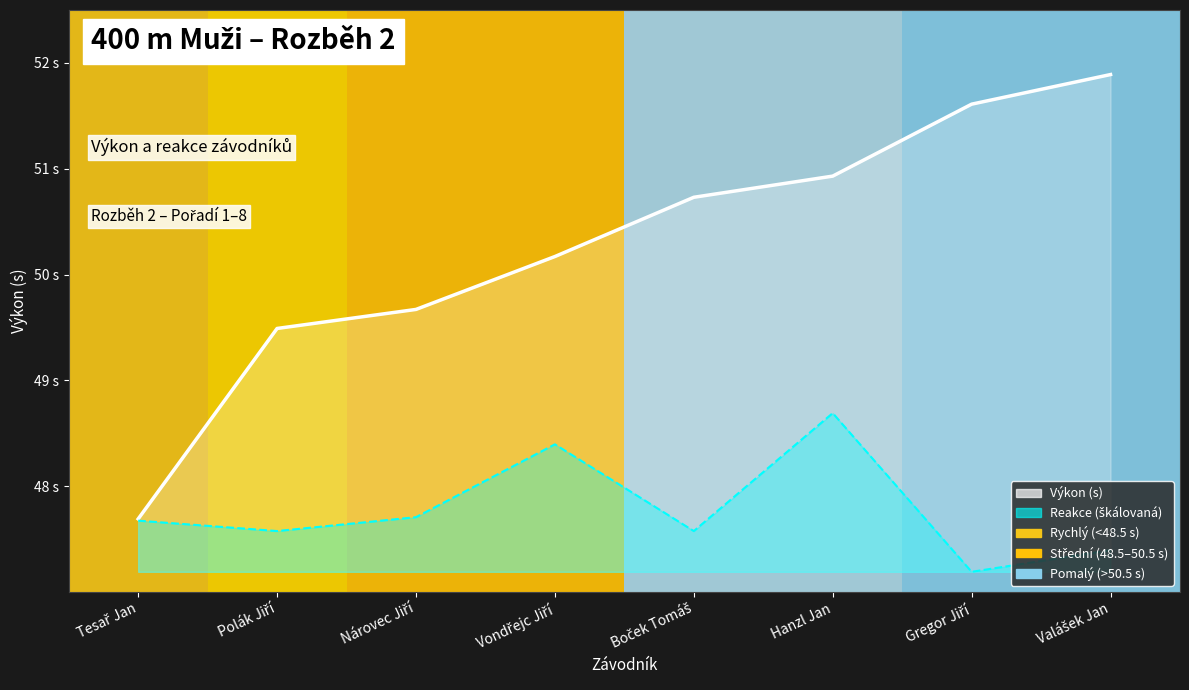

Which series has the largest range (max minus min)?

Výkon